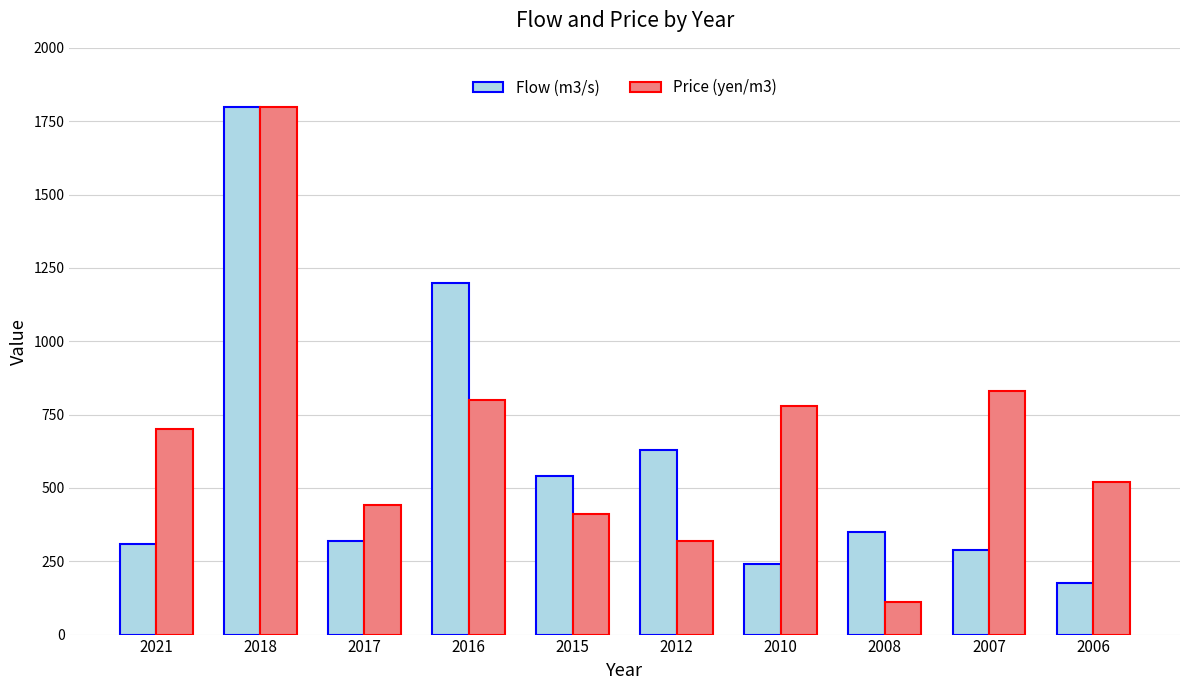

Reading left to right, extract all data points from this chart.

Flow (m3/s): 310	1800	320	1200	540	630	240	350	290	175
Price (yen/m3): 700	1800	440	800	410	320	780	110	830	520